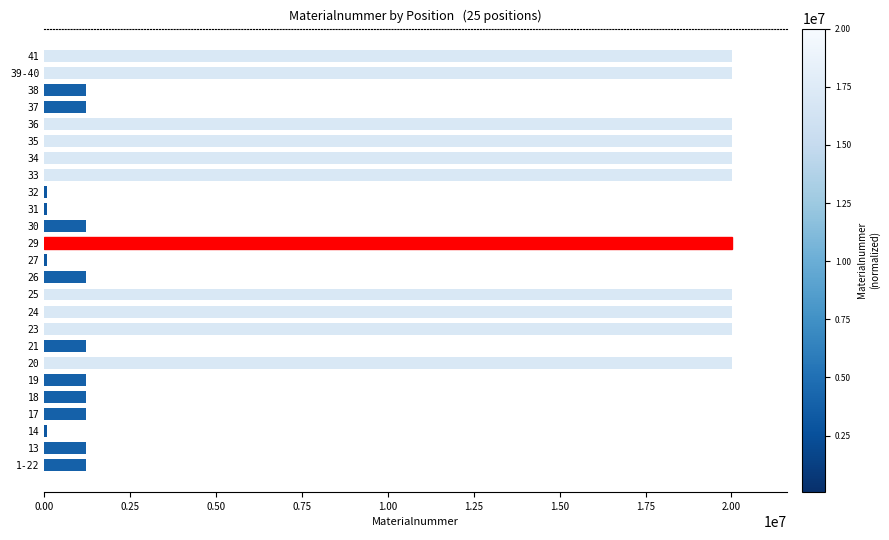

What is the difference between the values at 14 and 19?

1157243